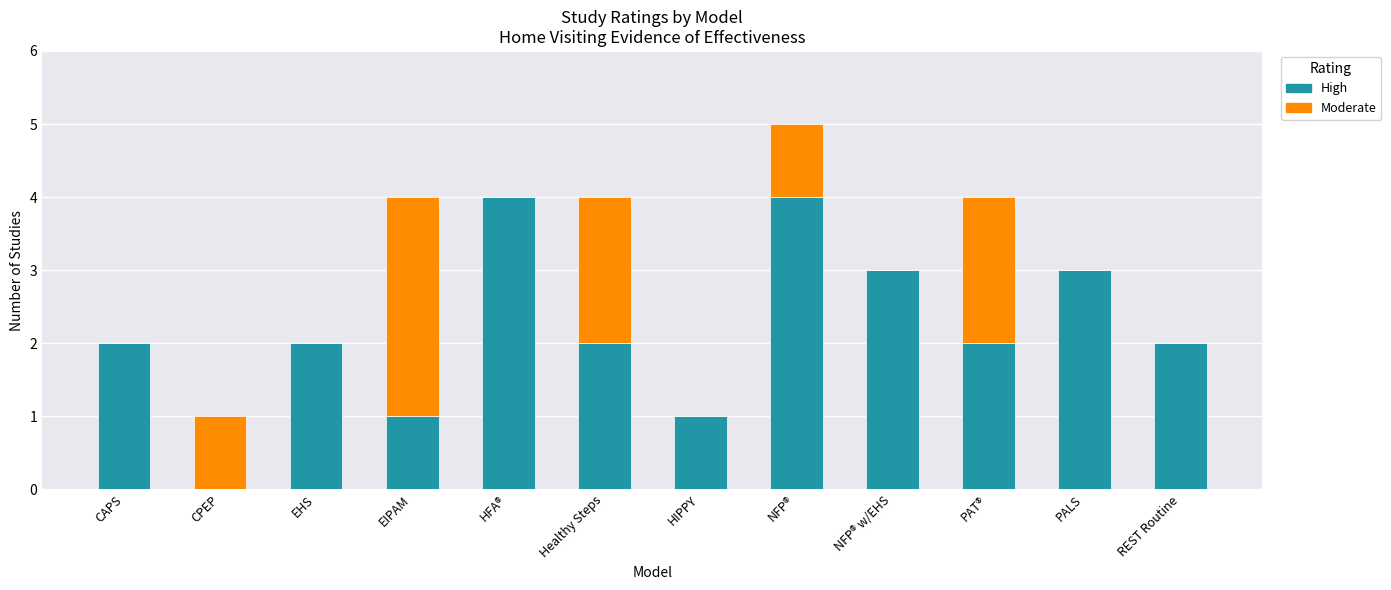

What is the total value across all series at EIPAM?

4